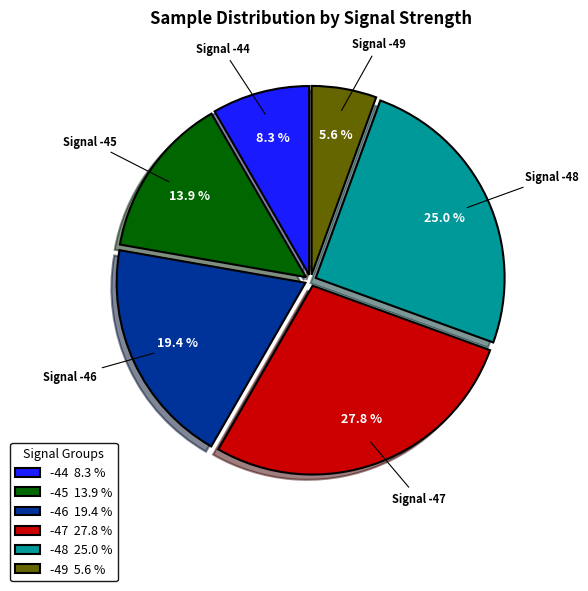

What is the smallest slice in the pie chart?

-49 5.6 %